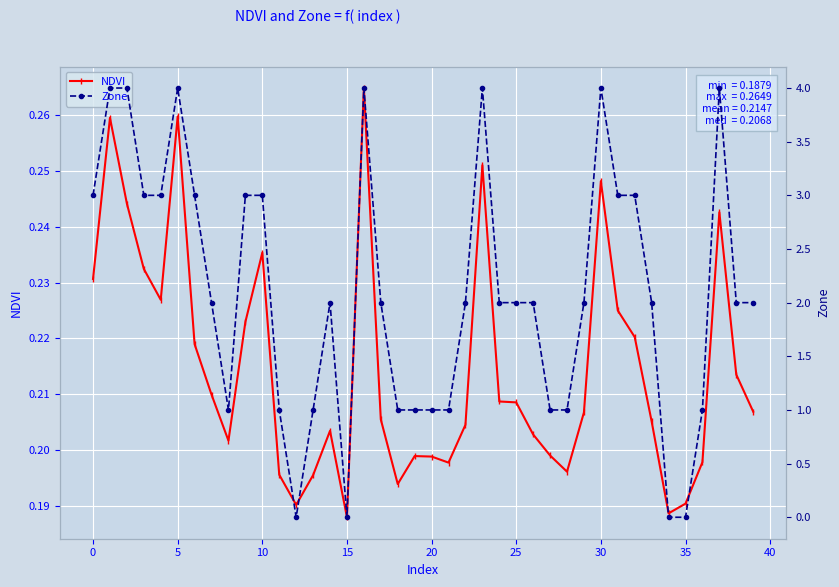

The value of Zone at 30 is 6.2. True or false?

False